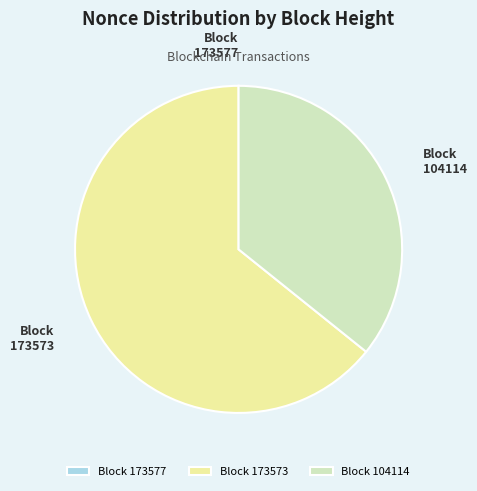

Combined, do Block 104114 and Block 173573 account for over 50%?

Yes